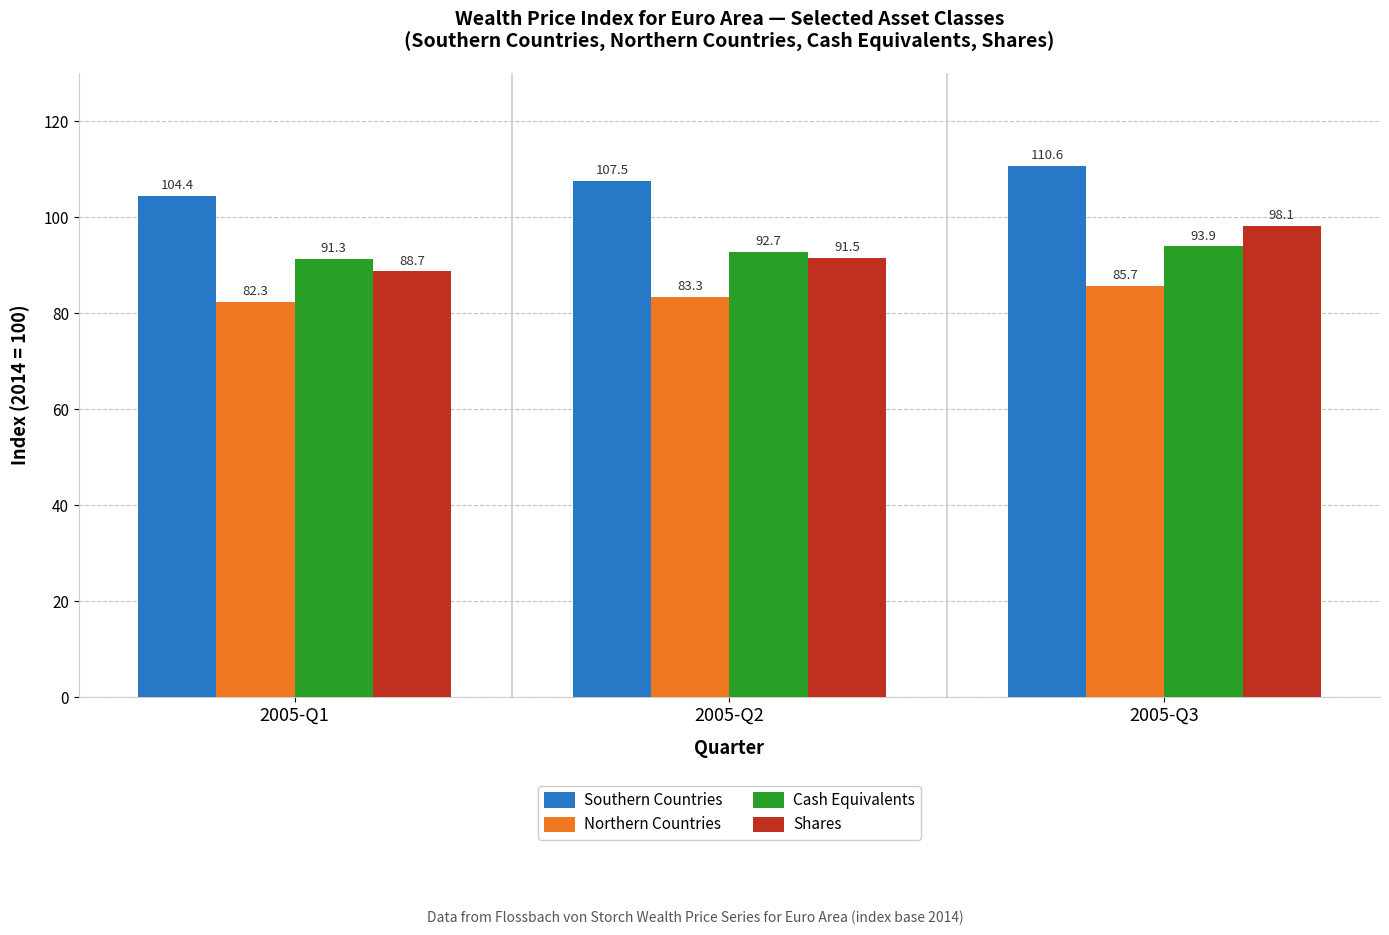

How many groups of bars are there?

3